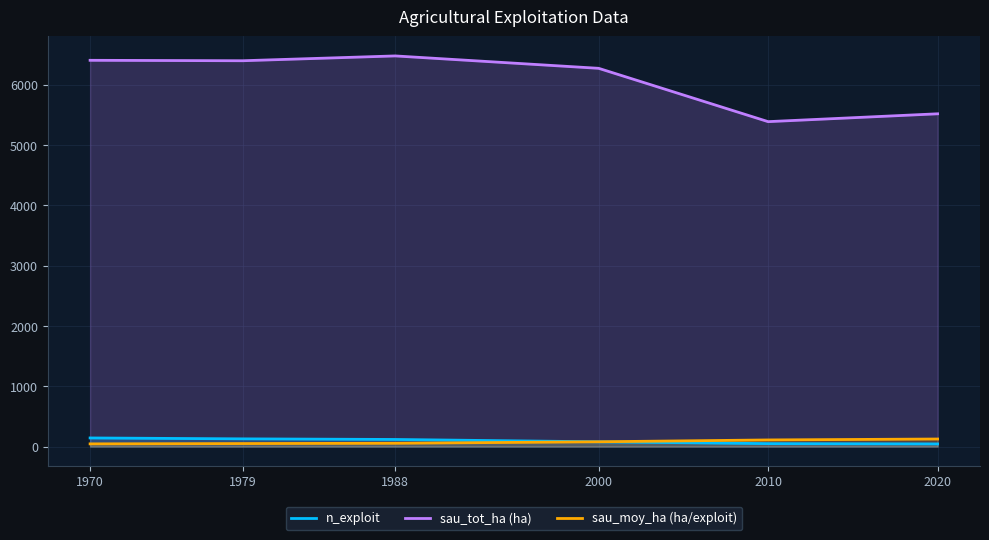

What are all the series names shown in the legend?

n_exploit, sau_tot_ha (ha), sau_moy_ha (ha/exploit)